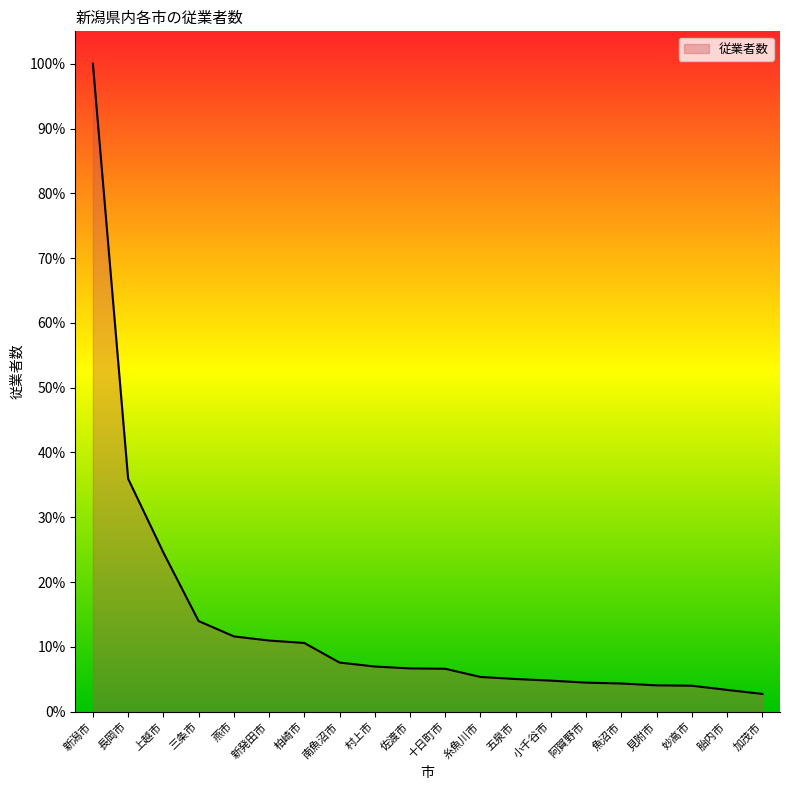

Is this an area chart (filled region under the line)?

Yes